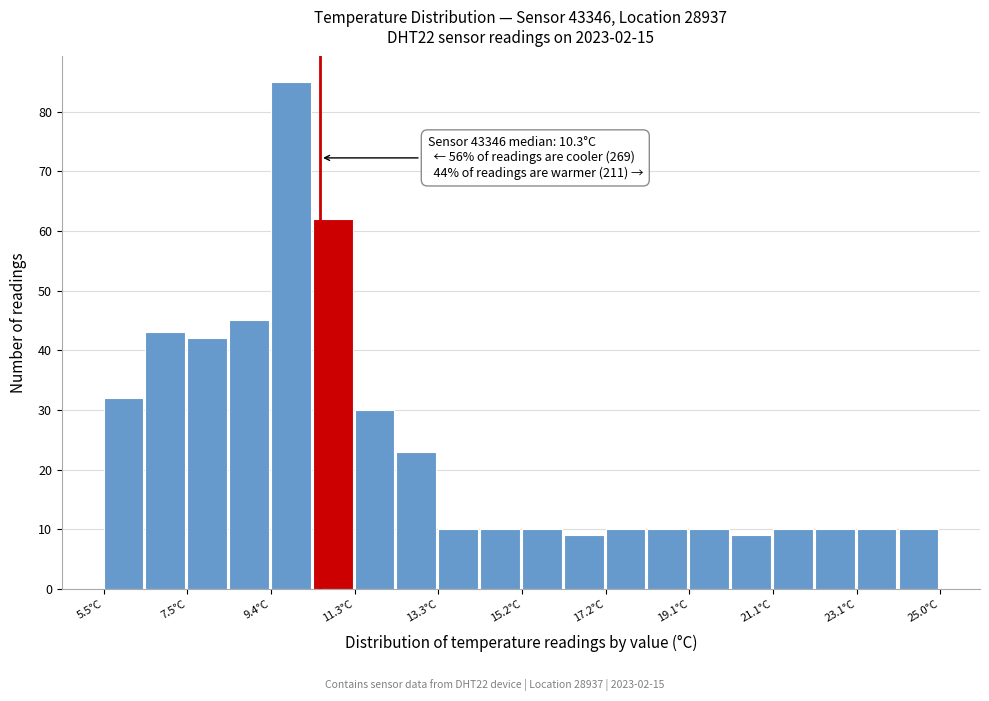

Over which range of the x-axis is the bar tallest?

9.4 to 10.4